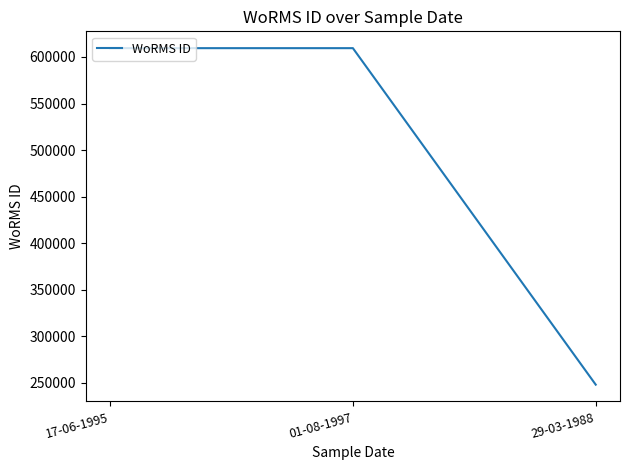

What is the sum of the values at 29-03-1988 and 17-06-1995?

857598